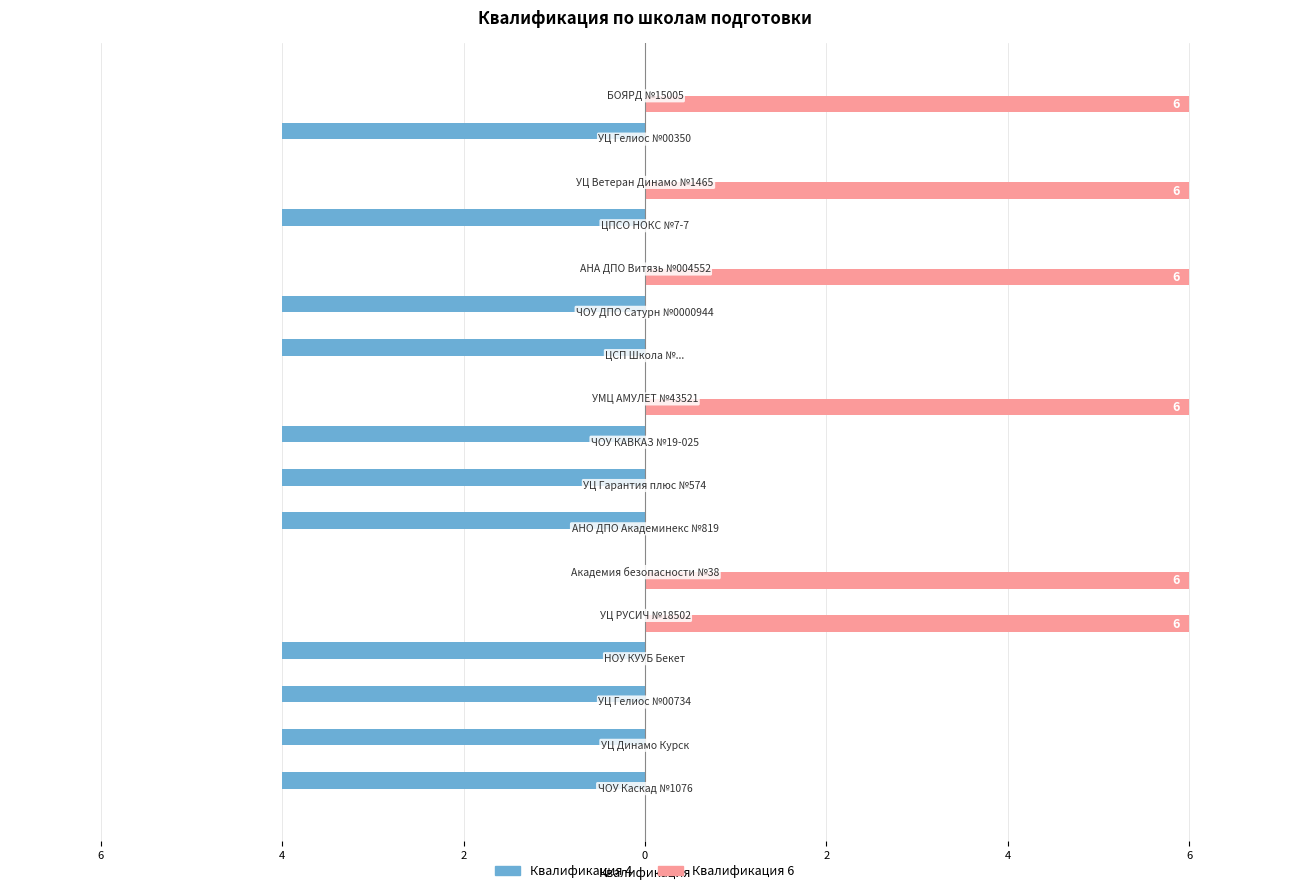

Rank the series by their maximum value, from highest to lowest.

Квалификация 6, Квалификация 4